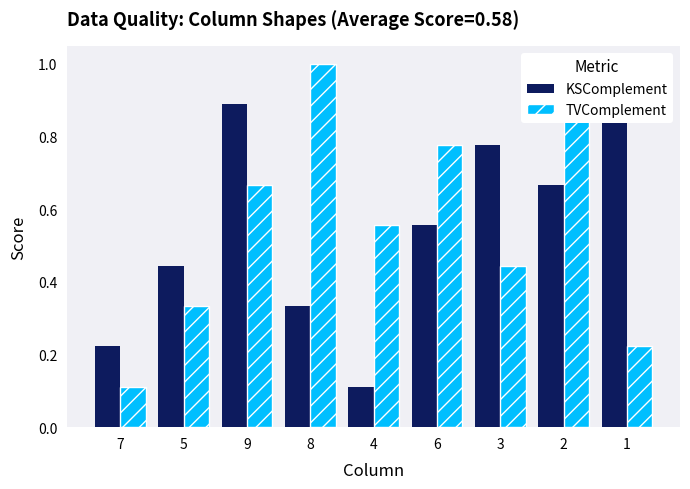

Which series has the widest spread of values?

KSComplement